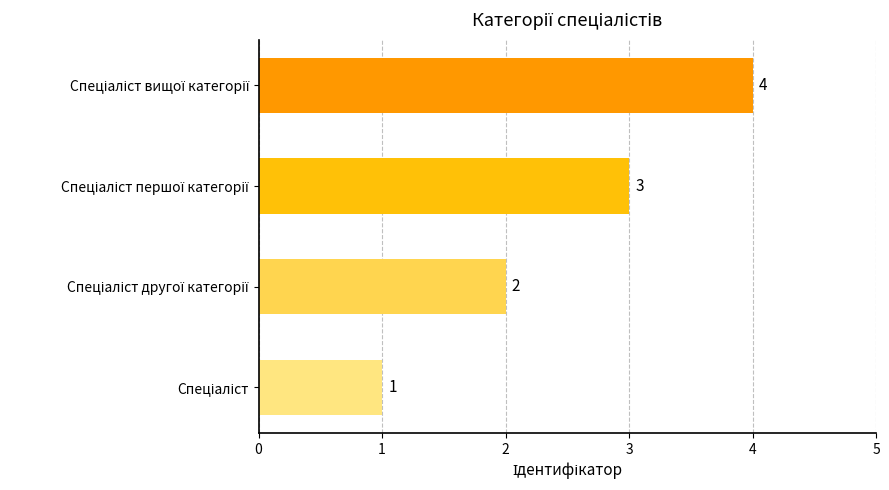

How many values are between 2 and 4?

3